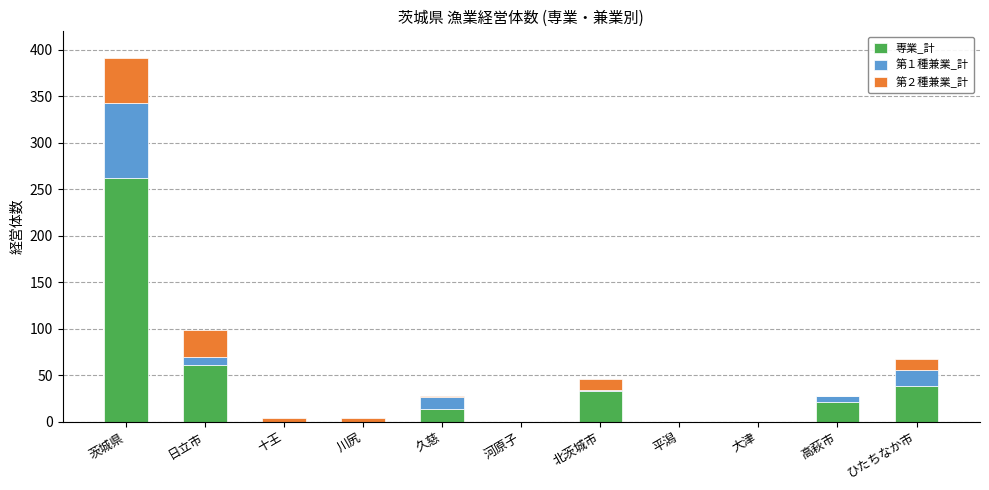

At which category is the sum across all series the highest?

茨城県